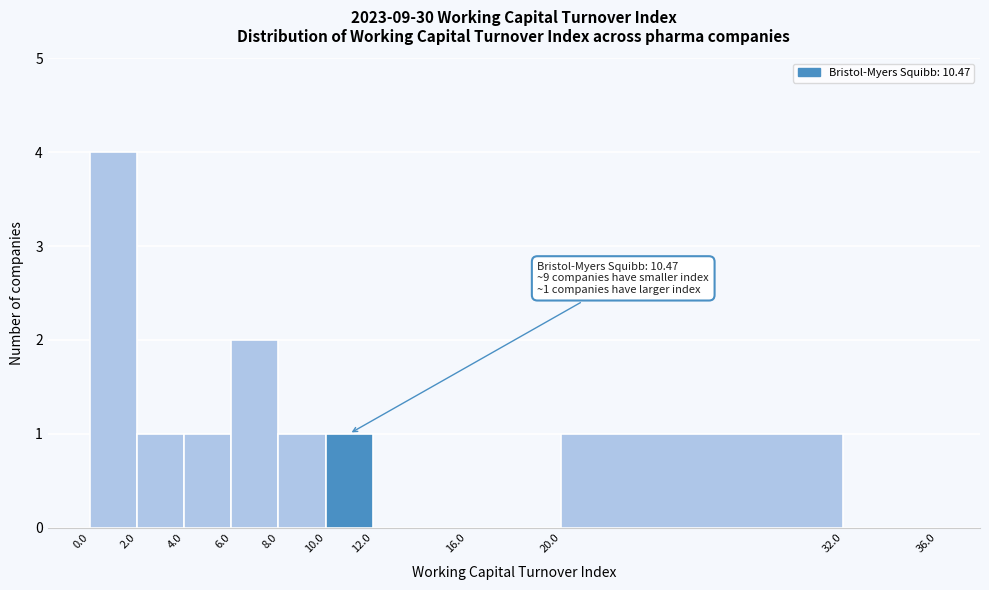

Which range on the x-axis has the tallest bar?

0.0 to 2.0